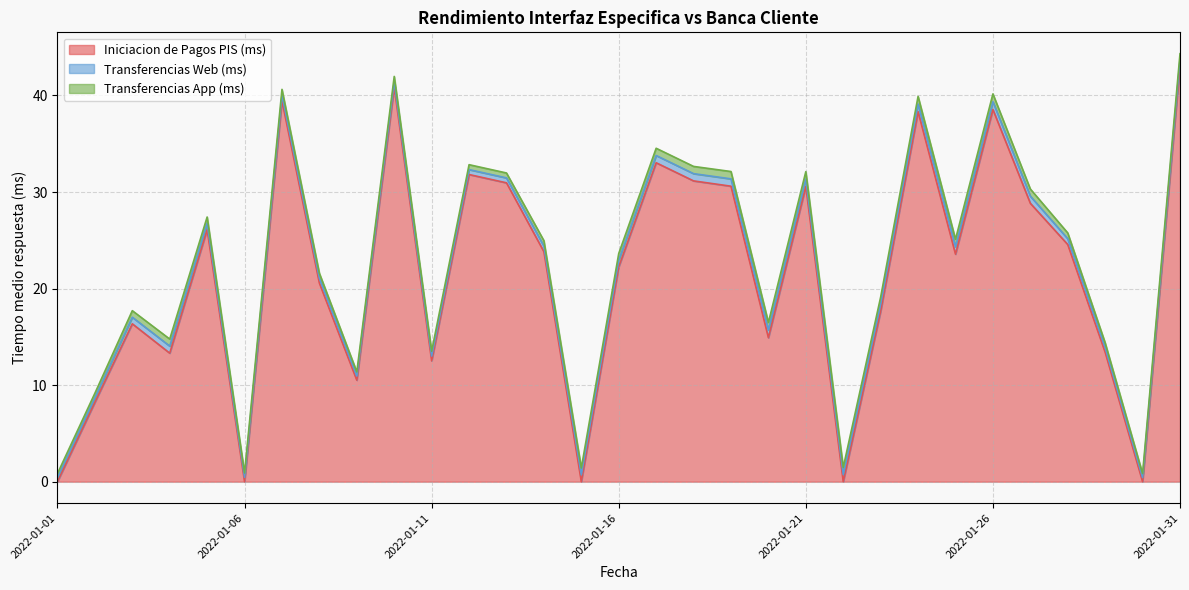

What is the difference between the Transferencias Web (ms) values at 2022-01-28 and 2022-01-01?

0.2